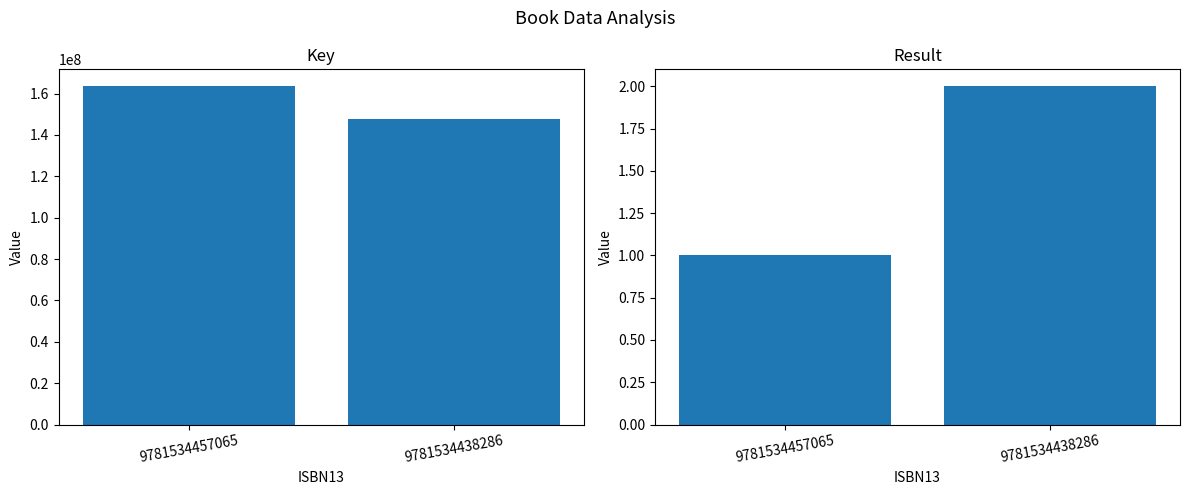

How many groups of bars are there?

2